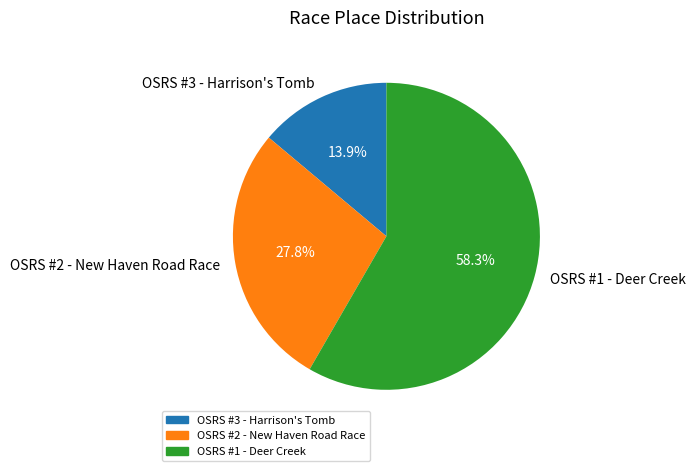

What is the ratio of the value at OSRS #1 - Deer Creek to the value at OSRS #2 - New Haven Road Race?

2.1